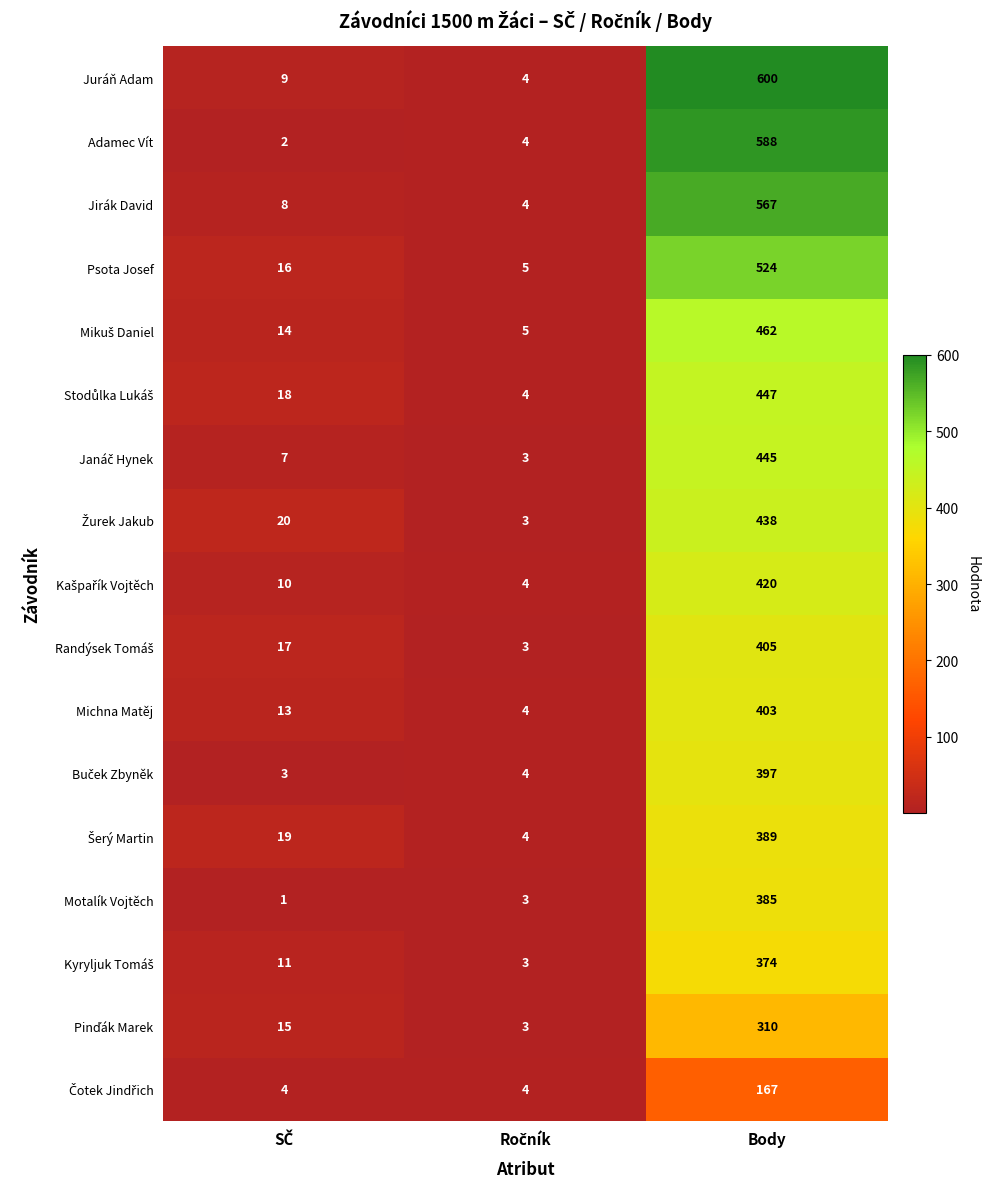

Which series has the largest total across all categories?

Juráň Adam